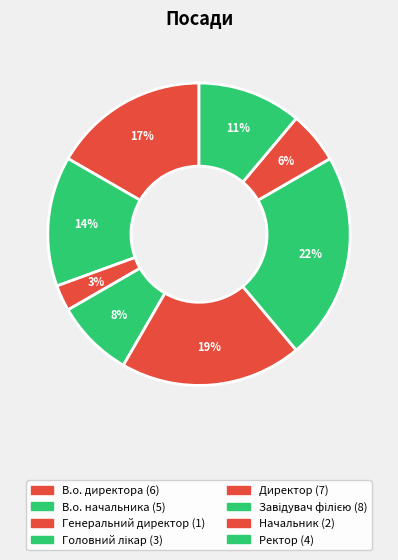

How many segments does this pie chart have?

8